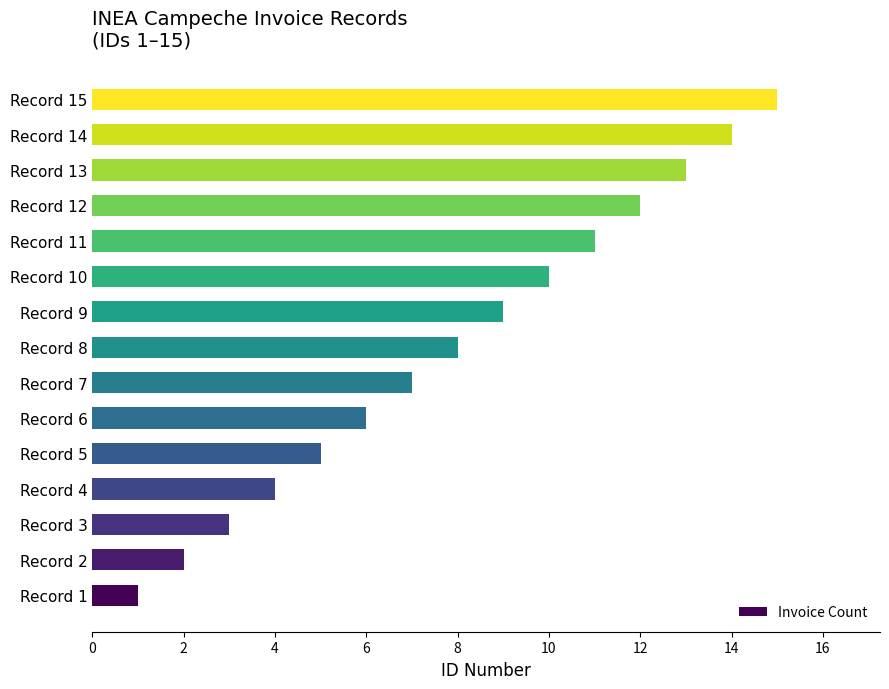

Rank the categories by value from highest to lowest.

Record 15, Record 14, Record 13, Record 12, Record 11, Record 10, Record 9, Record 8, Record 7, Record 6, Record 5, Record 4, Record 3, Record 2, Record 1